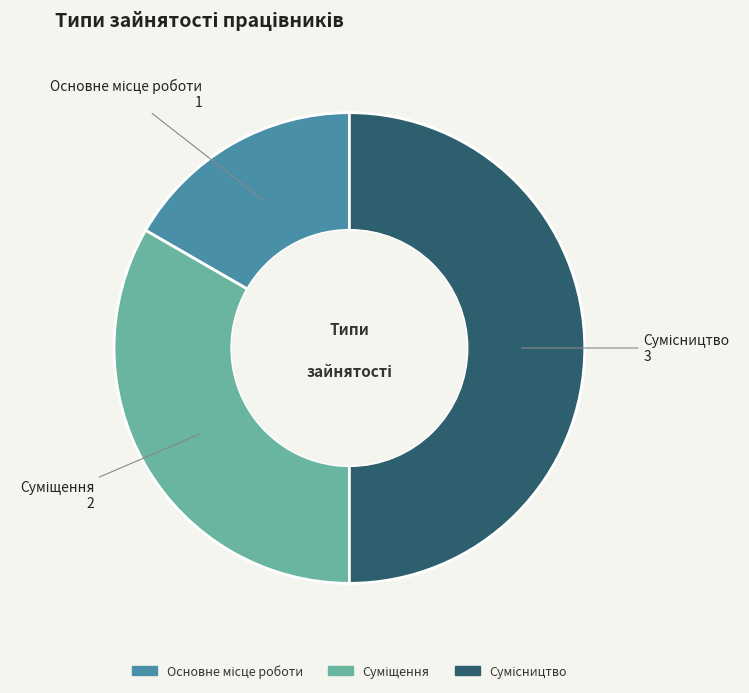

Is there a majority slice in this chart?

No